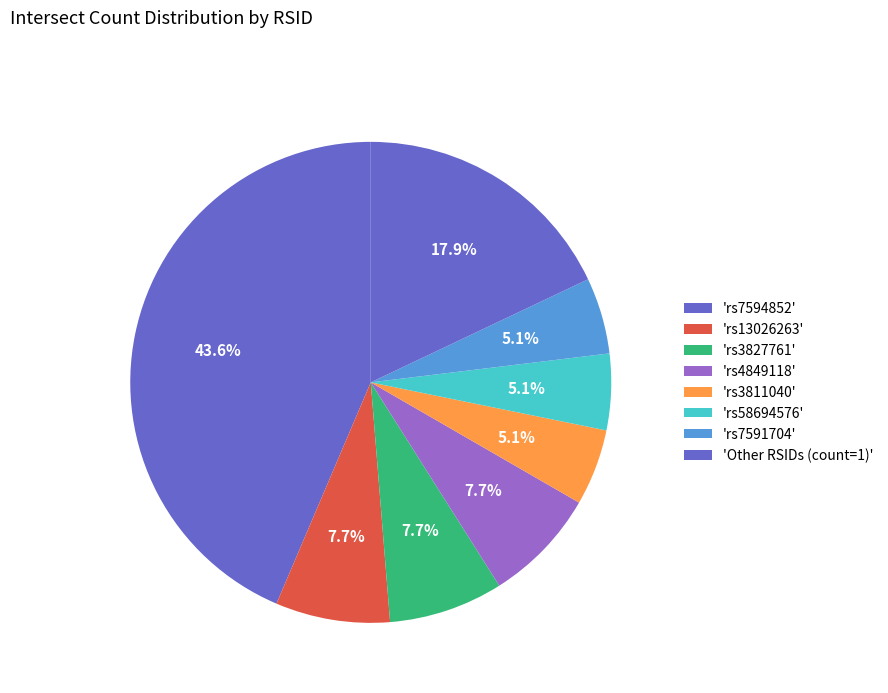

How many slices are in this pie chart?

8